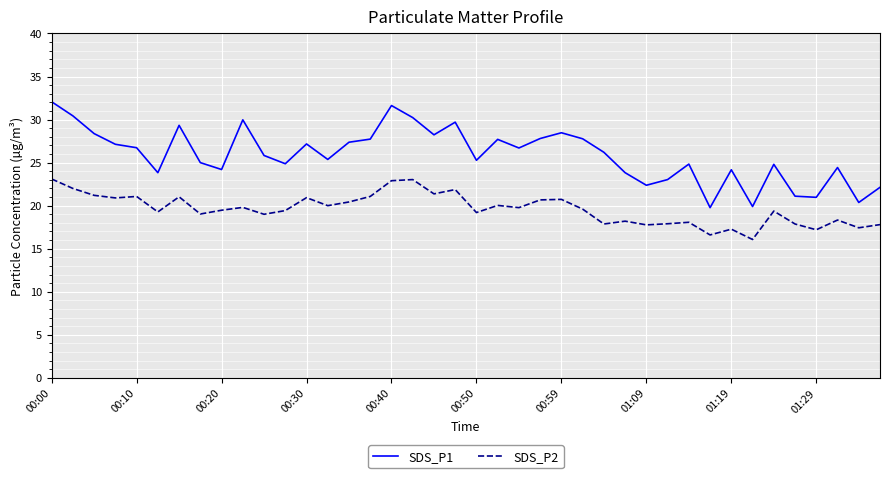

True or false: SDS_P1 and SDS_P2 cross at least once.

False